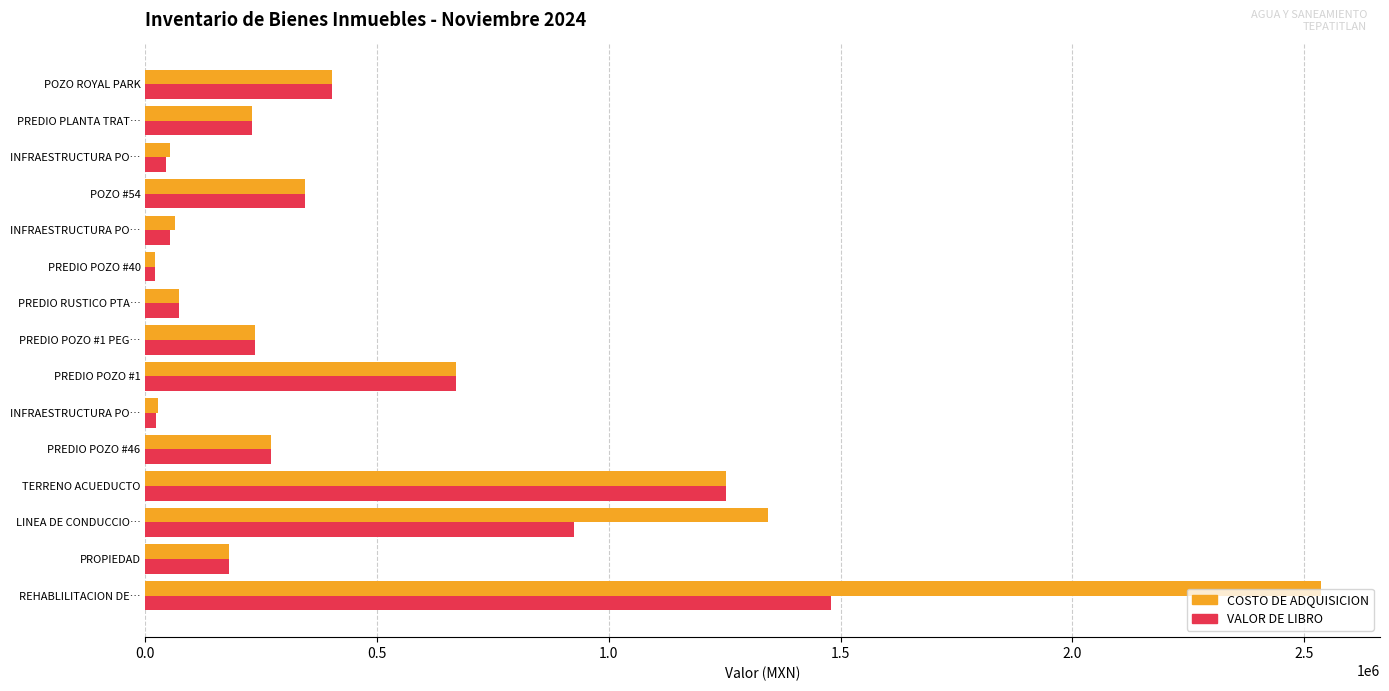

What are all the series names shown in the legend?

COSTO DE ADQUISICION, VALOR DE LIBRO